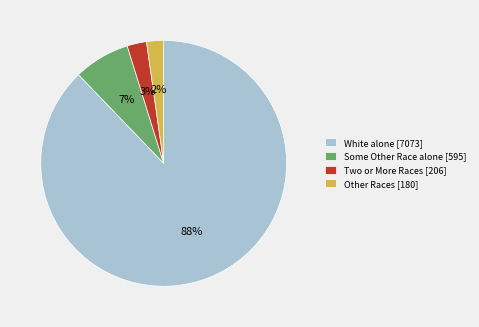

To the nearest percent, what is the difference between the largest and smallest slice percentages?

86%